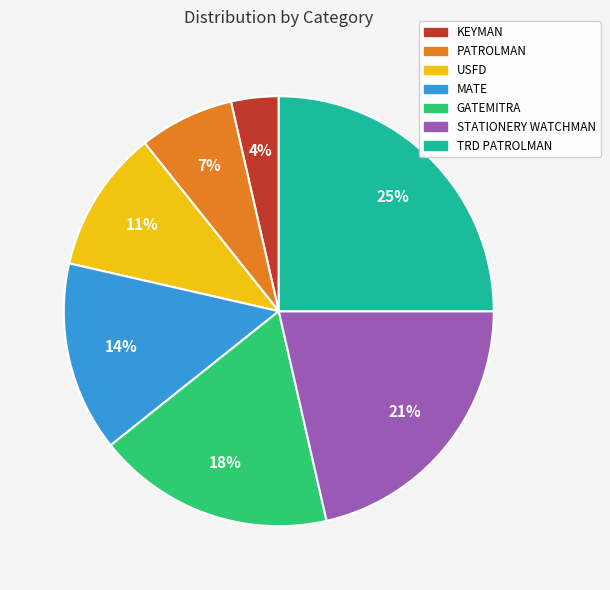

Is there a majority slice in this chart?

No